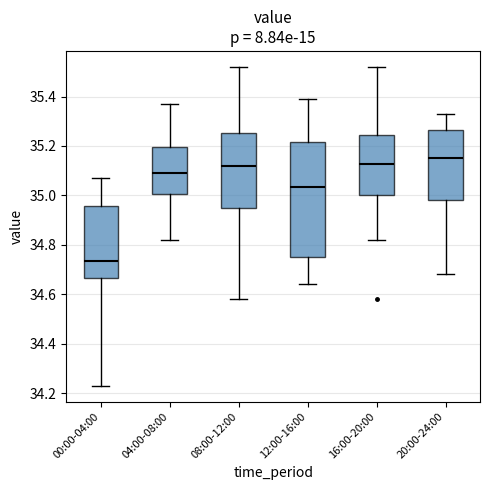

Which box is the tallest, from its lower edge to its upper edge?

12:00-16:00